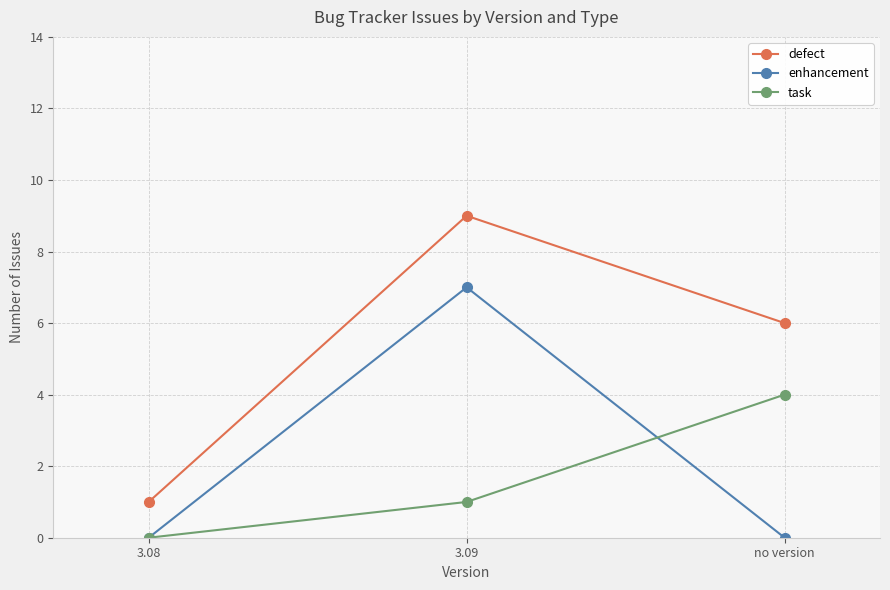

Does the chart display data point markers on the line(s)?

Yes